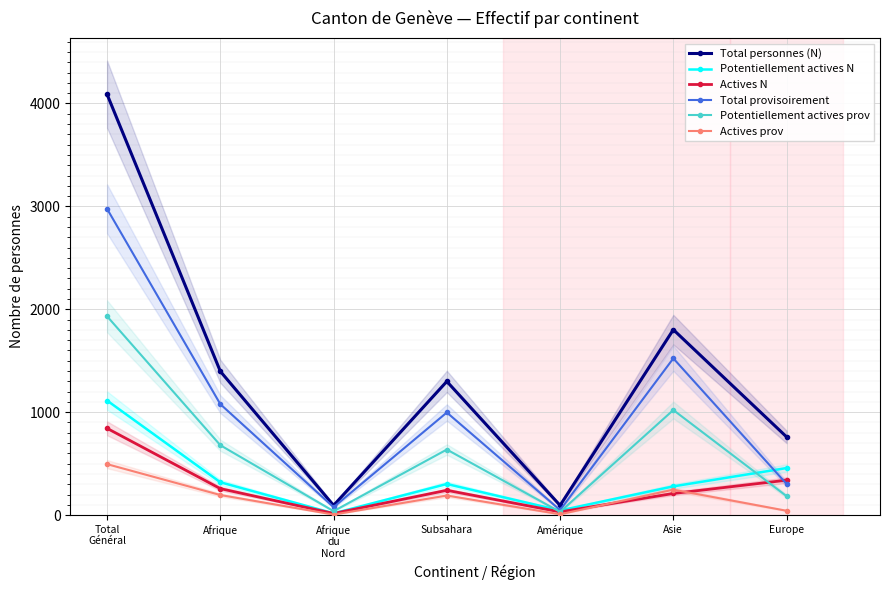

What is the difference between the Total personnes (N) values at Subsahara and Total
Général?

2790